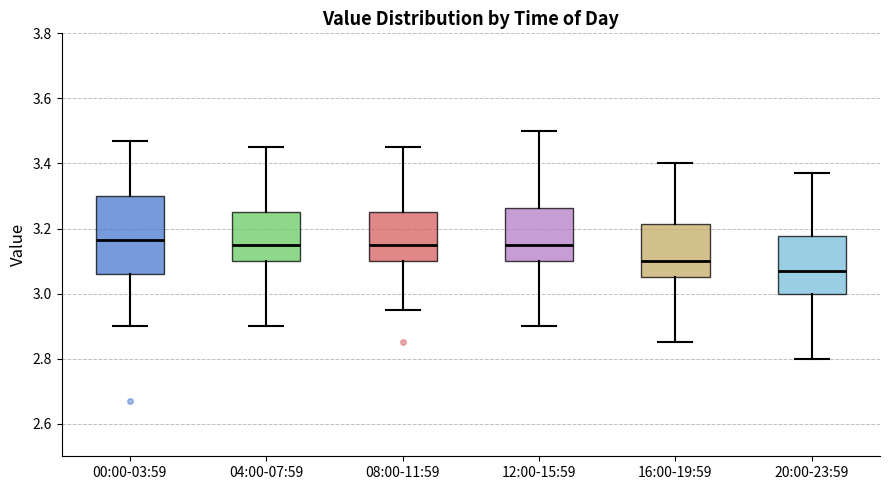

Reading left to right, read every box against the y-axis: the position of its median line, the range the box covers, and the ends of its whiskers. The values are not printed on the chart, so give them approximately, as read against the axis.

00:00-03:59: median 3.16, box 3.06 to 3.30, whiskers 2.90 to 3.48
04:00-07:59: median 3.16, box 3.10 to 3.26, whiskers 2.90 to 3.46
08:00-11:59: median 3.16, box 3.10 to 3.26, whiskers 2.96 to 3.46
12:00-15:59: median 3.16, box 3.10 to 3.26, whiskers 2.90 to 3.50
16:00-19:59: median 3.10, box 3.06 to 3.22, whiskers 2.86 to 3.40
20:00-23:59: median 3.08, box 3.00 to 3.18, whiskers 2.80 to 3.38